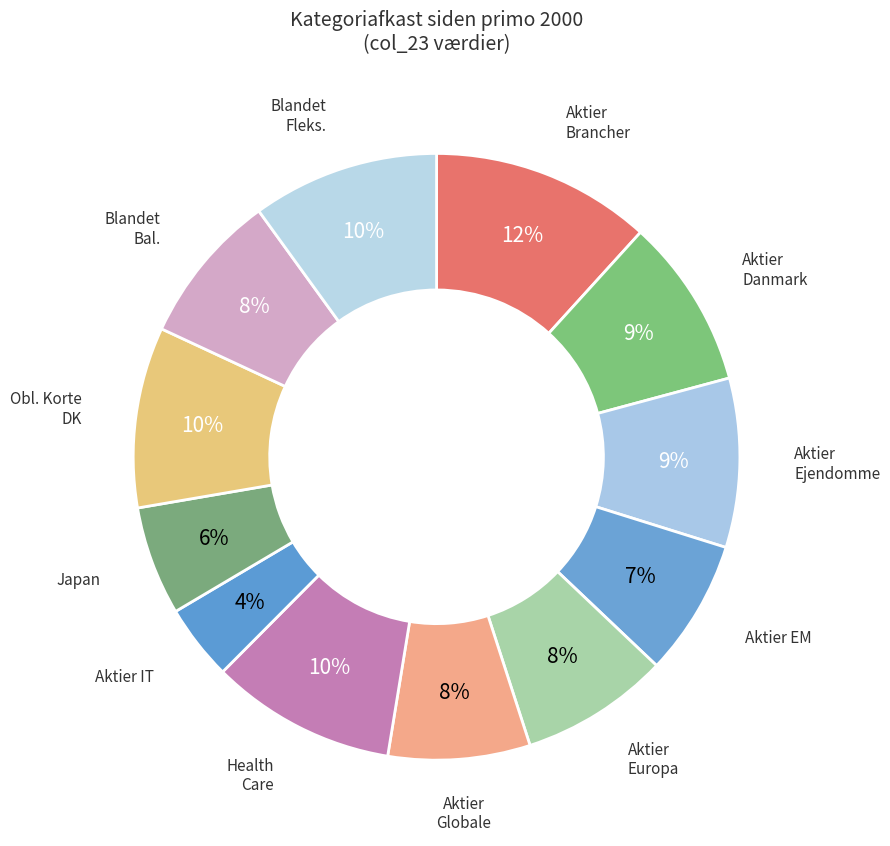

Count the number of slices in the pie.

12